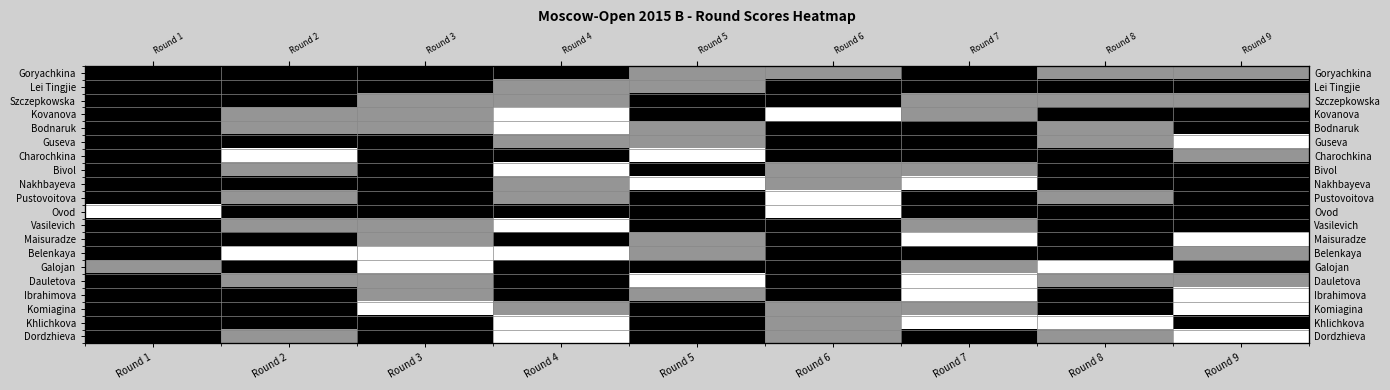

Is the value of Kovanova at Round 9 greater than the value of Komiagina at Round 6?

Yes